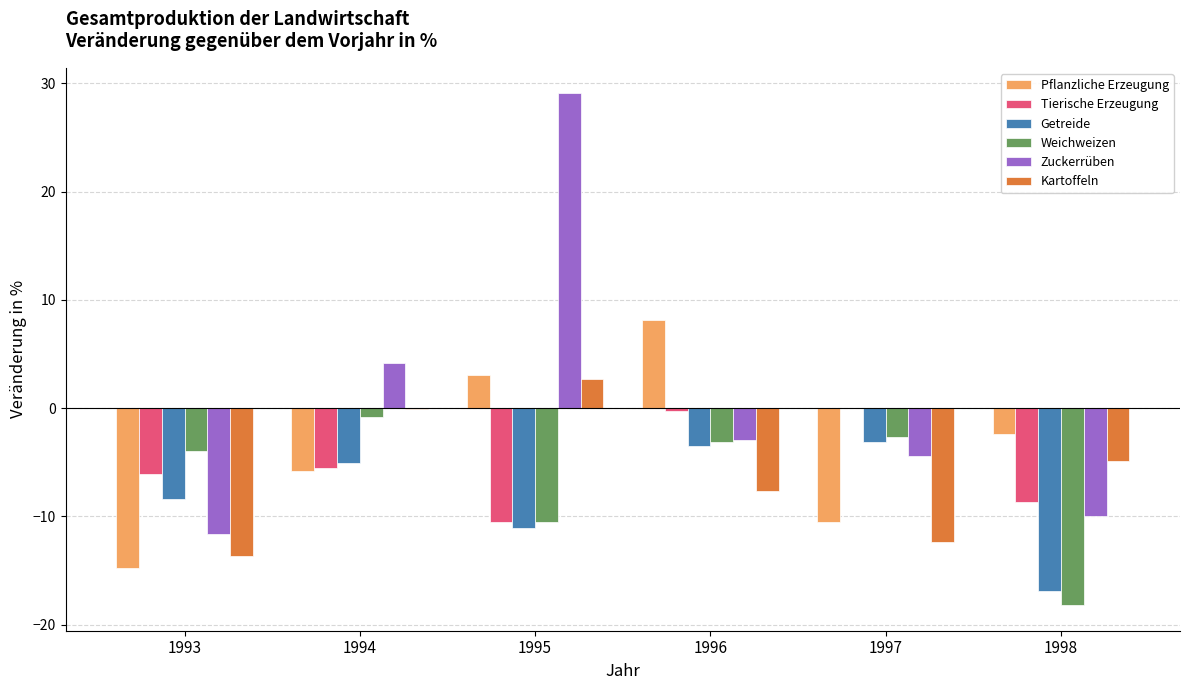

Which series changed the most between 1995 and 1997?

Zuckerrüben